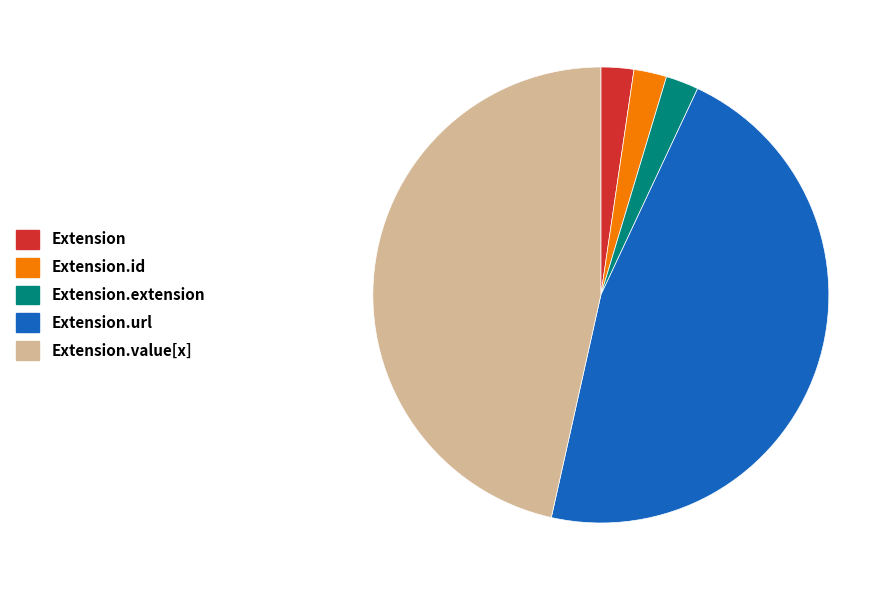

Do Extension.extension and Extension.id together represent more than half of the pie?

No